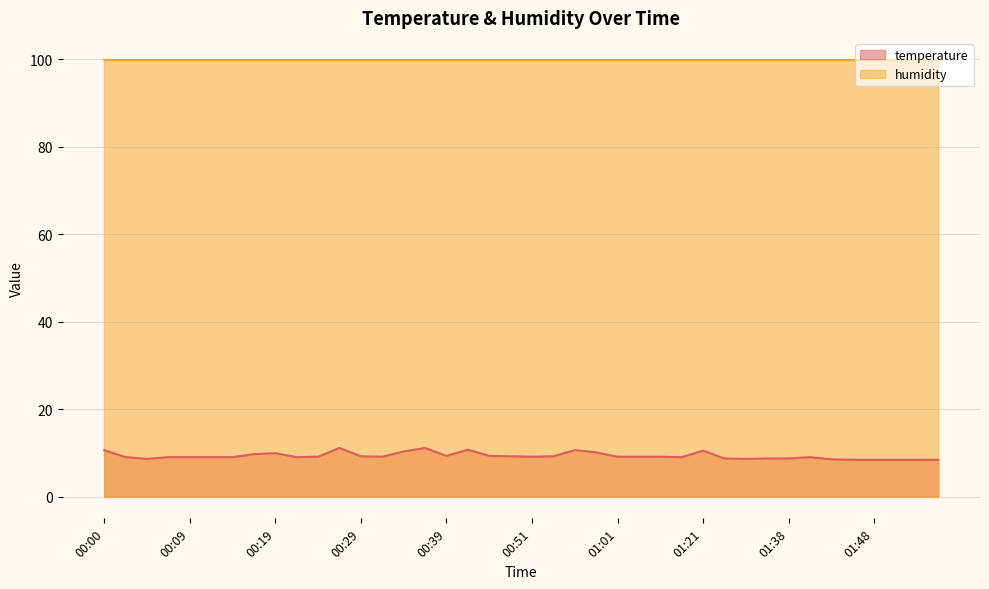

True or false: the data shows 15.3 at 01:38.

False